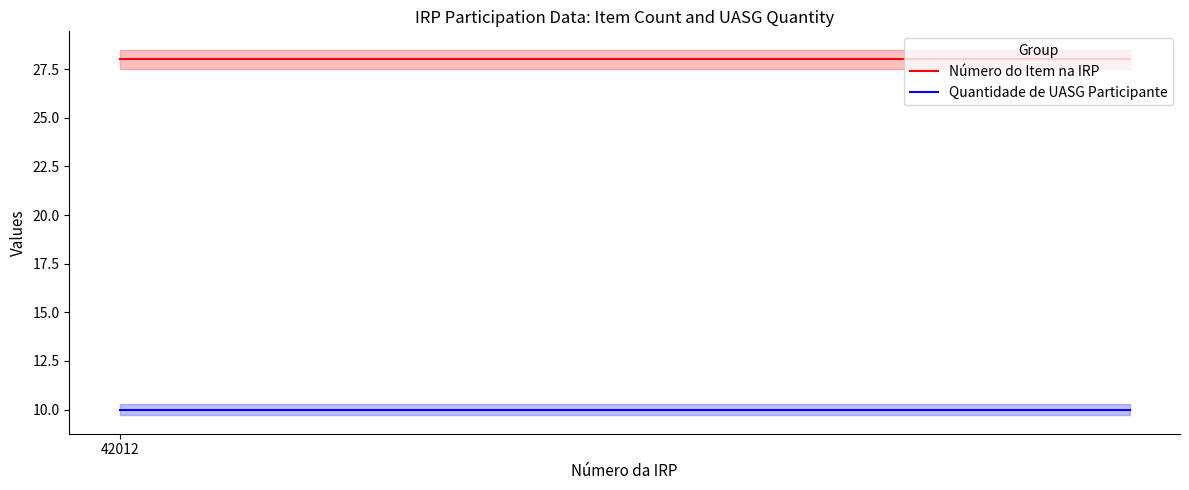

Count the number of categories in the chart.

4